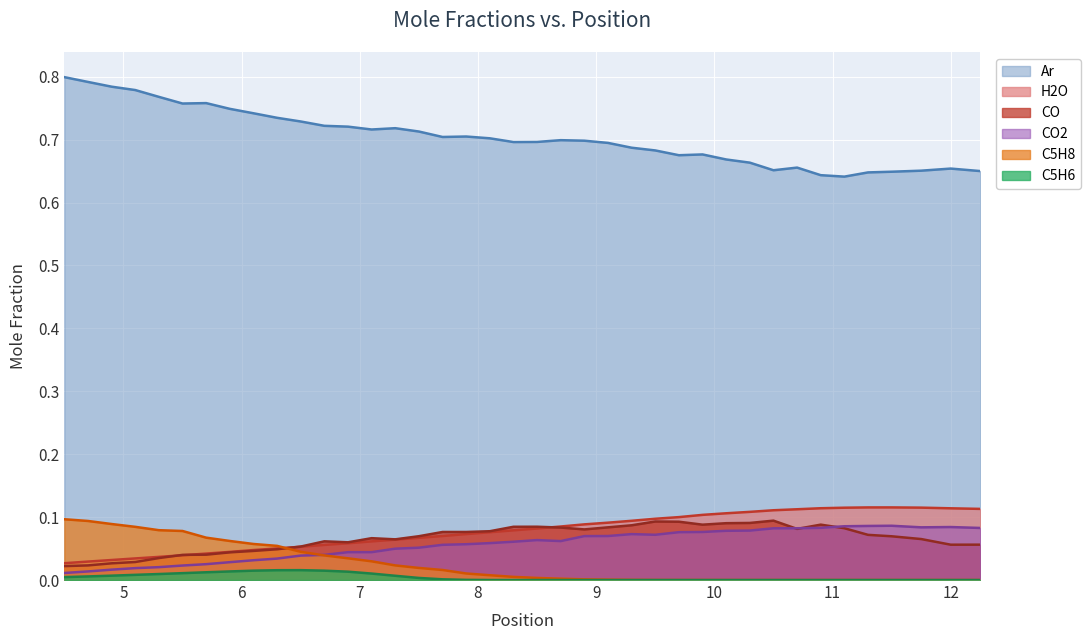

How many lines are shown in the chart?

6